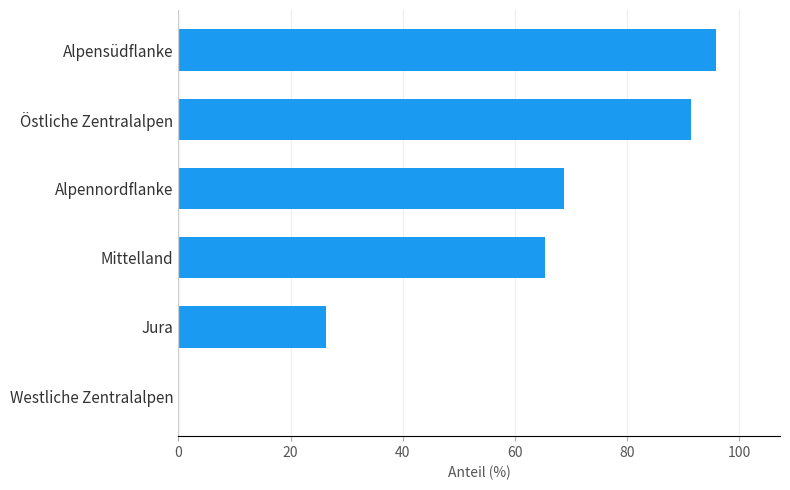

How many series are shown in this chart?

1